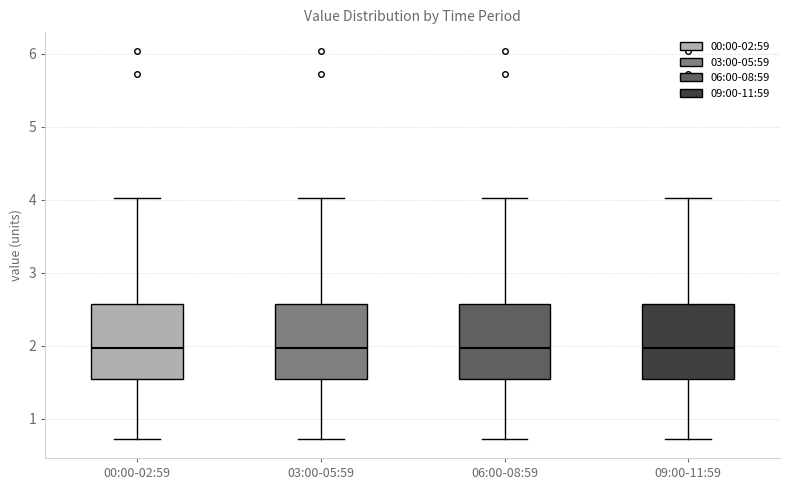

Where does the lower whisker of the box for 03:00-05:59 end on the y-axis? The values are not printed on the chart, so give them approximately, as read against the axis.

0.7